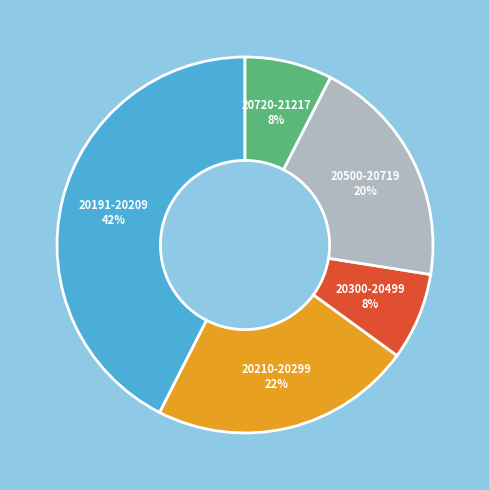

Which category has the biggest portion of the pie?

20191-20209